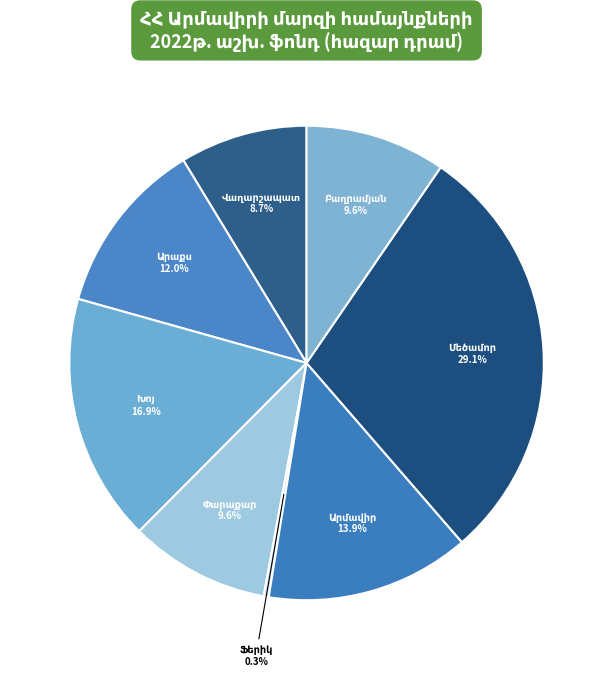

Does any single category account for the majority?

No